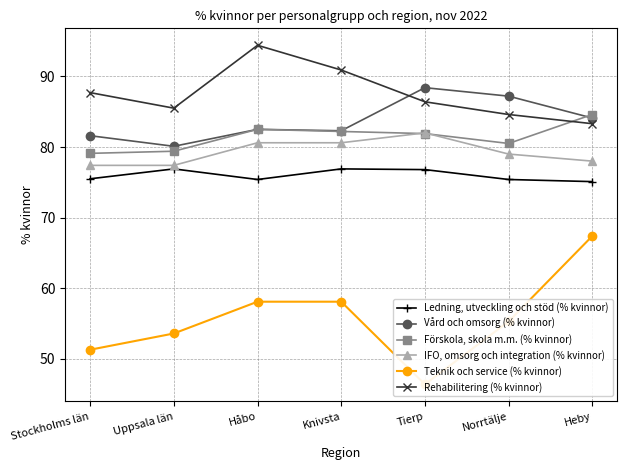

How many lines are shown in the chart?

6